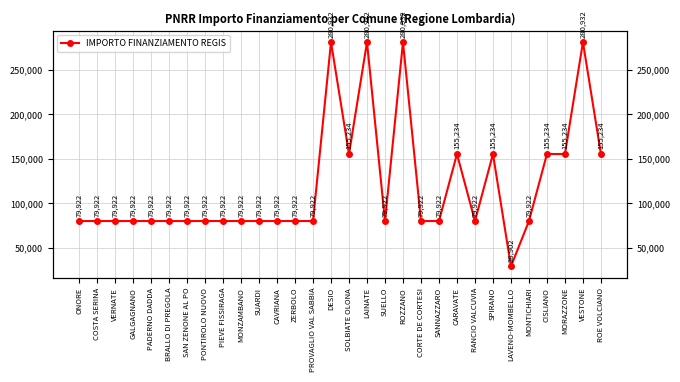

How many points are higher than both their immediate neighbors (excluding endpoints)?

6